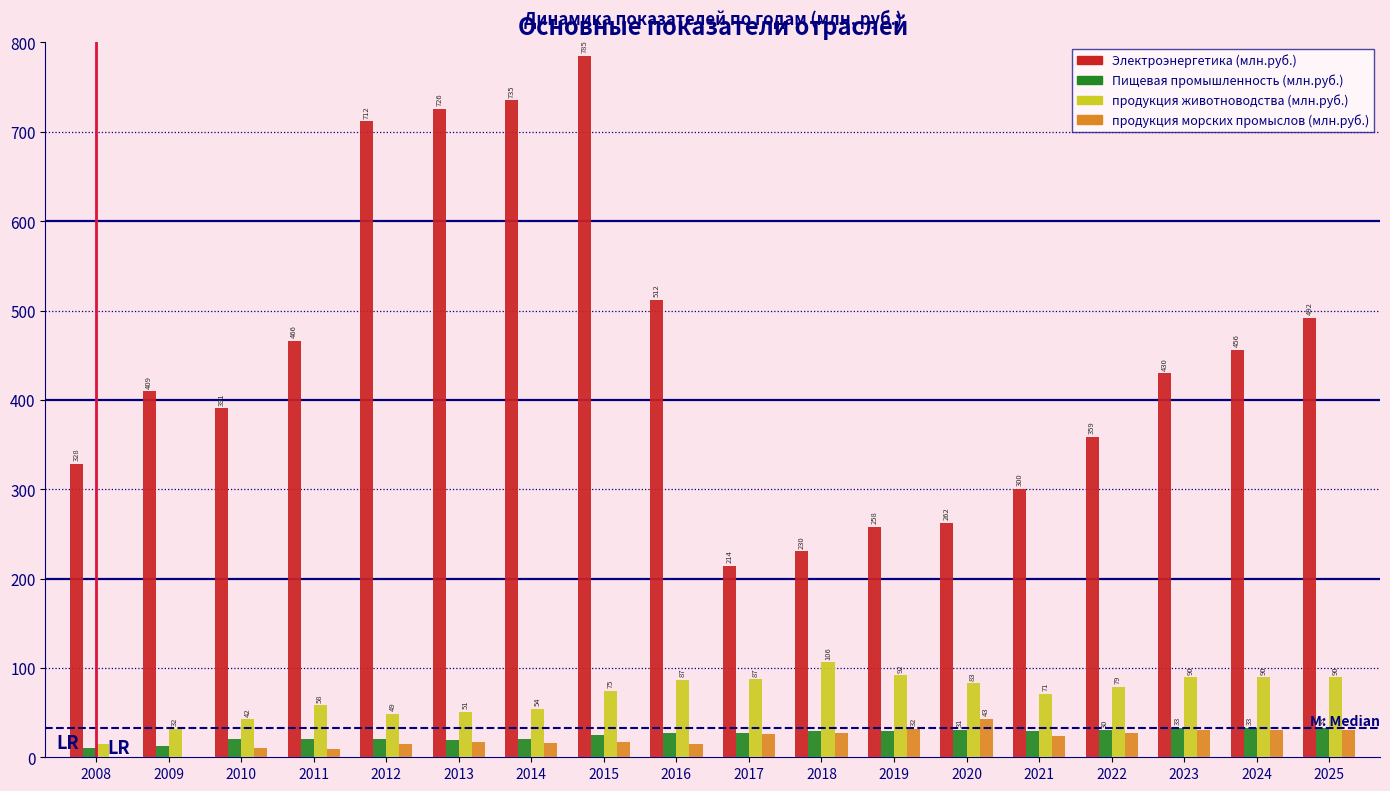

Which series changed the most between 2014 and 2021?

Электроэнергетика (млн.руб.)